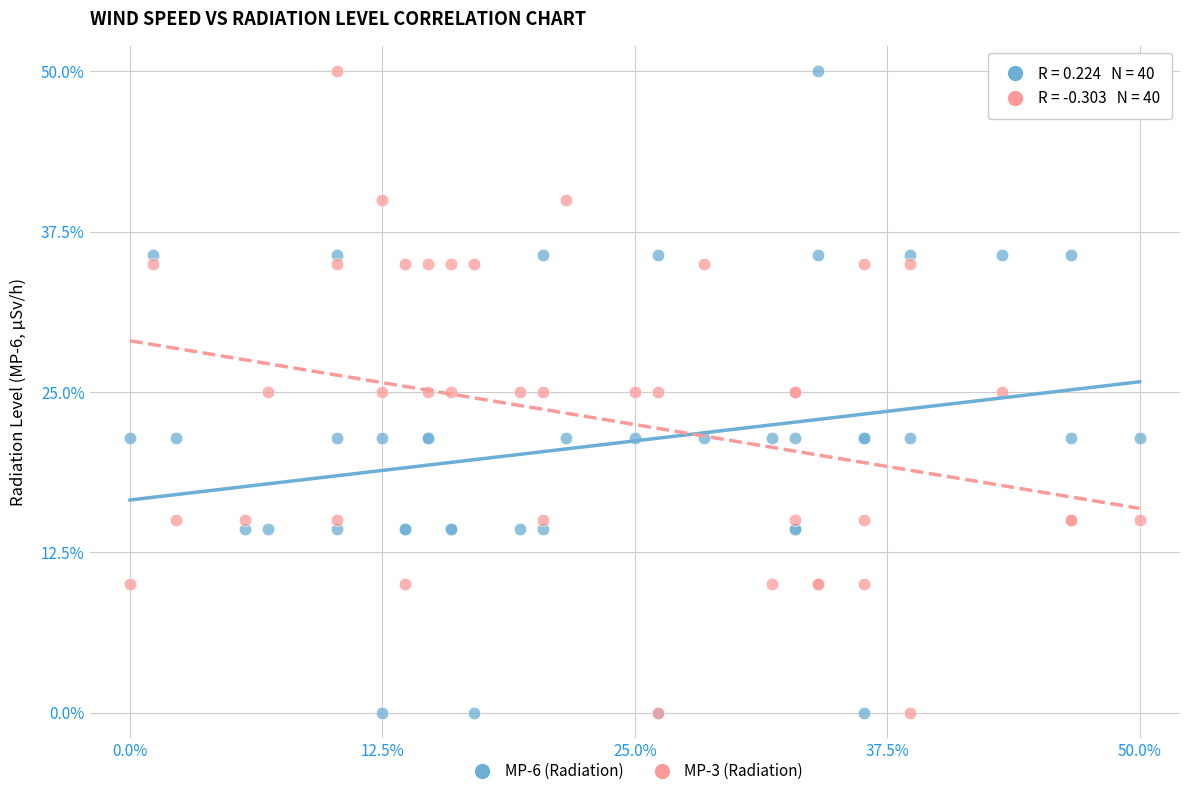

What are all the series names shown in the legend?

MP-6 (Radiation), MP-3 (Radiation)